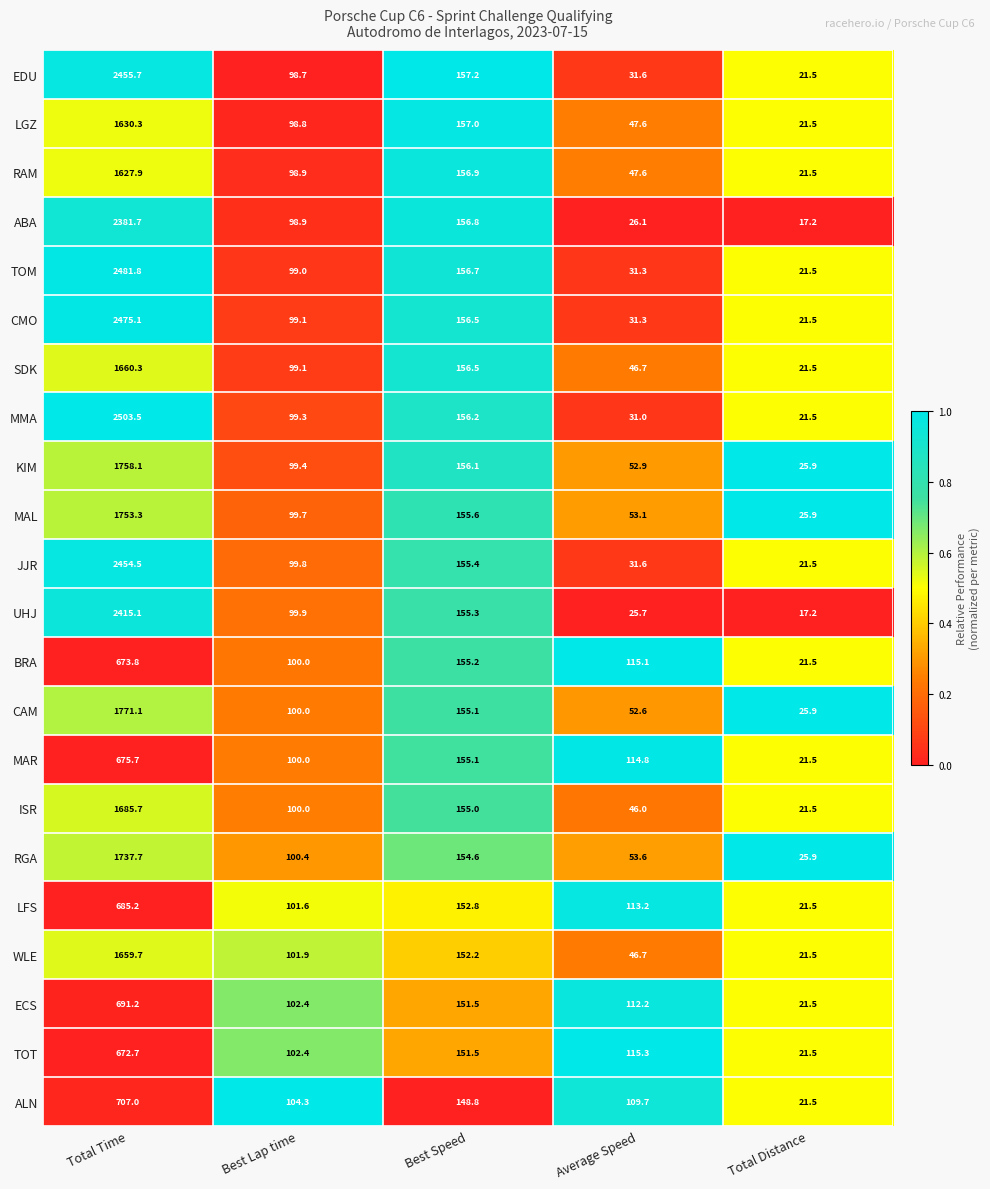

How many data points does each series have?

5